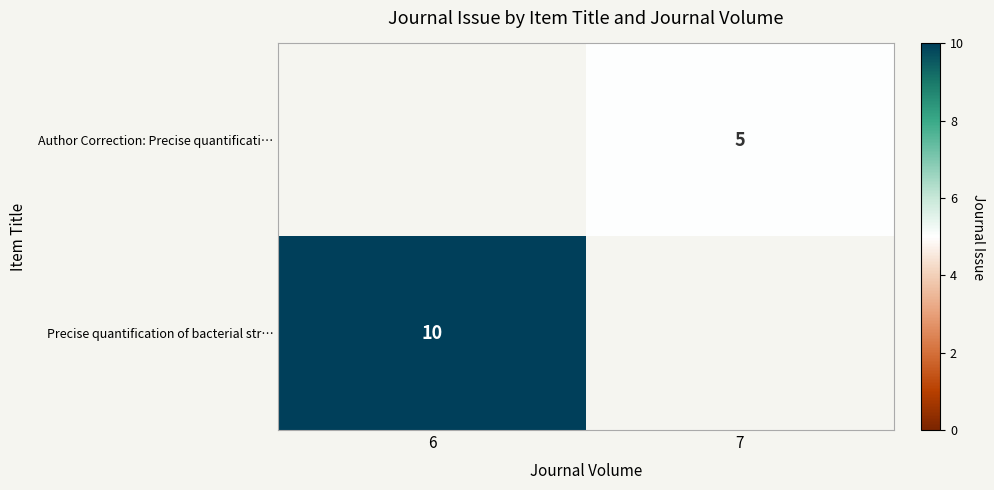

Is it true that Precise quantification of bacterial str… equals 7 at 6?

False